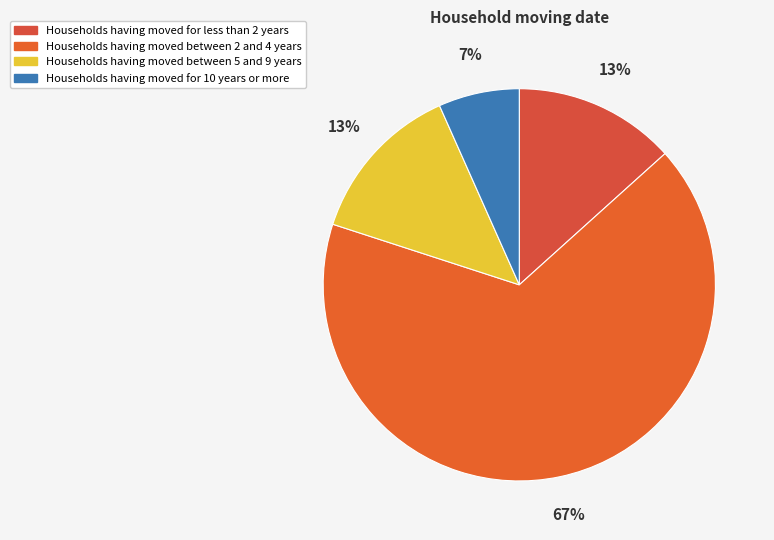

Count the number of slices in the pie.

4